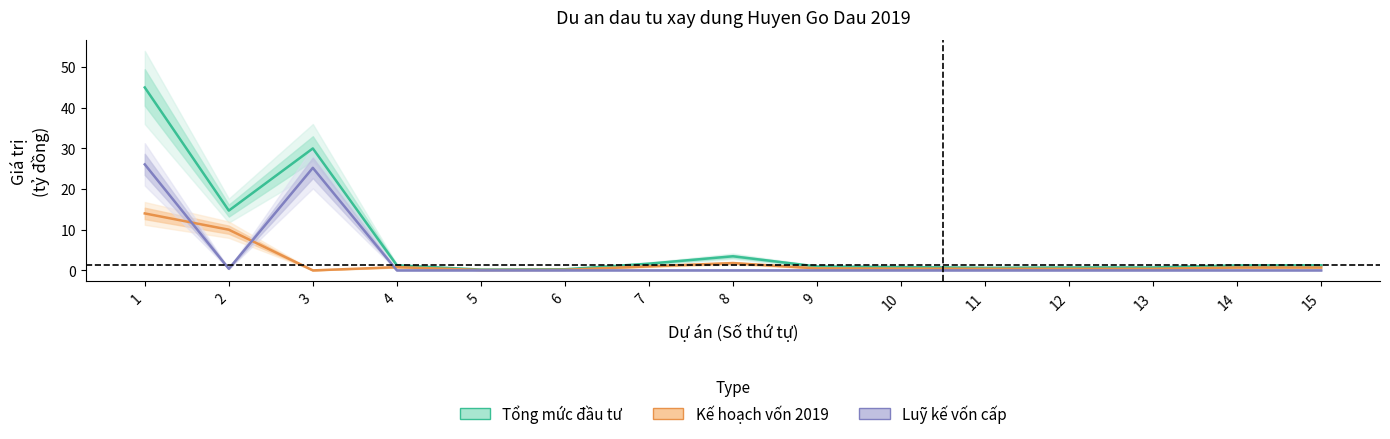

What is the value of the Kế hoạch vốn 2019 point at the 1st from the left?

14.0